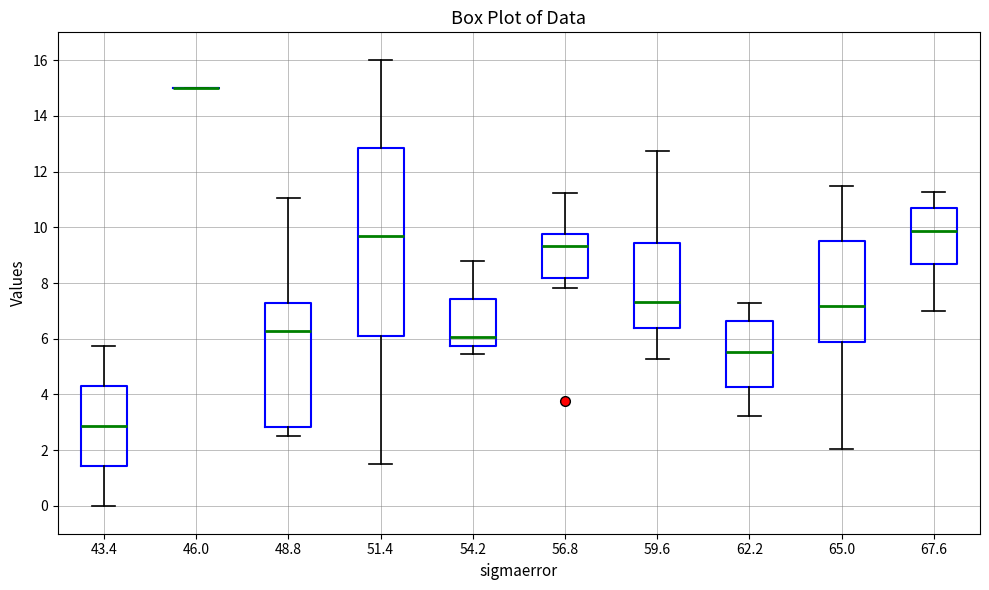

Reading left to right, read every box against the y-axis: the position of its median line, the range the box covers, and the ends of its whiskers. The values are not printed on the chart, so give them approximately, as read against the axis.

43.4: median 2.8, box 1.4 to 4.2, whiskers 0.0 to 5.8
46.0: box collapsed to a line at 15.0, whiskers 15.0 to 15.0
48.8: median 6.2, box 2.8 to 7.2, whiskers 2.6 to 11.0
51.4: median 9.6, box 6.0 to 12.8, whiskers 1.6 to 16.0
54.2: median 6.0, box 5.8 to 7.4, whiskers 5.4 to 8.8
56.8: median 9.4, box 8.2 to 9.8, whiskers 7.8 to 11.2
59.6: median 7.4, box 6.4 to 9.4, whiskers 5.2 to 12.8
62.2: median 5.6, box 4.2 to 6.6, whiskers 3.2 to 7.2
65.0: median 7.2, box 5.8 to 9.6, whiskers 2.0 to 11.6
67.6: median 9.8, box 8.6 to 10.6, whiskers 7.0 to 11.2